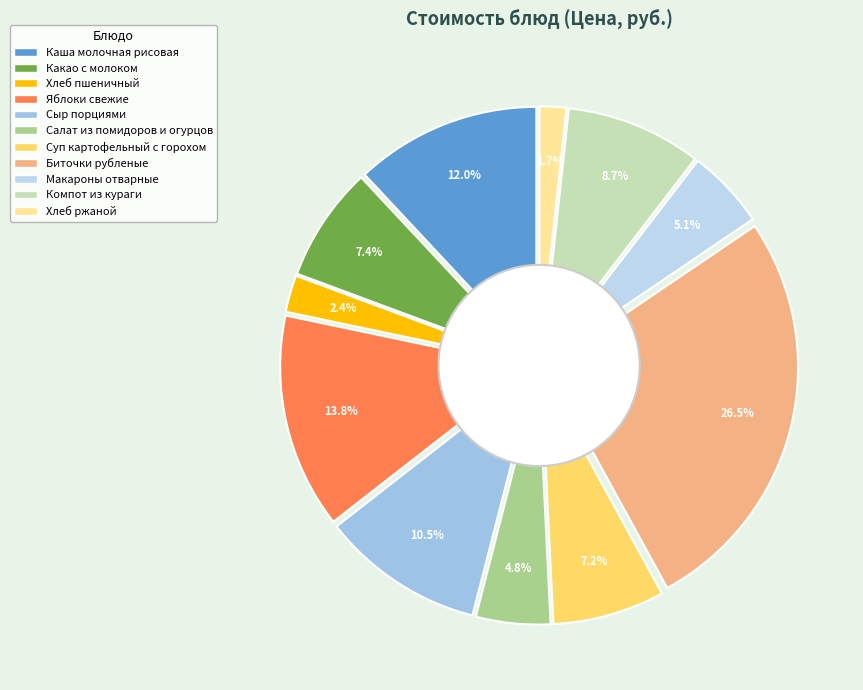

Count the number of slices in the pie.

11